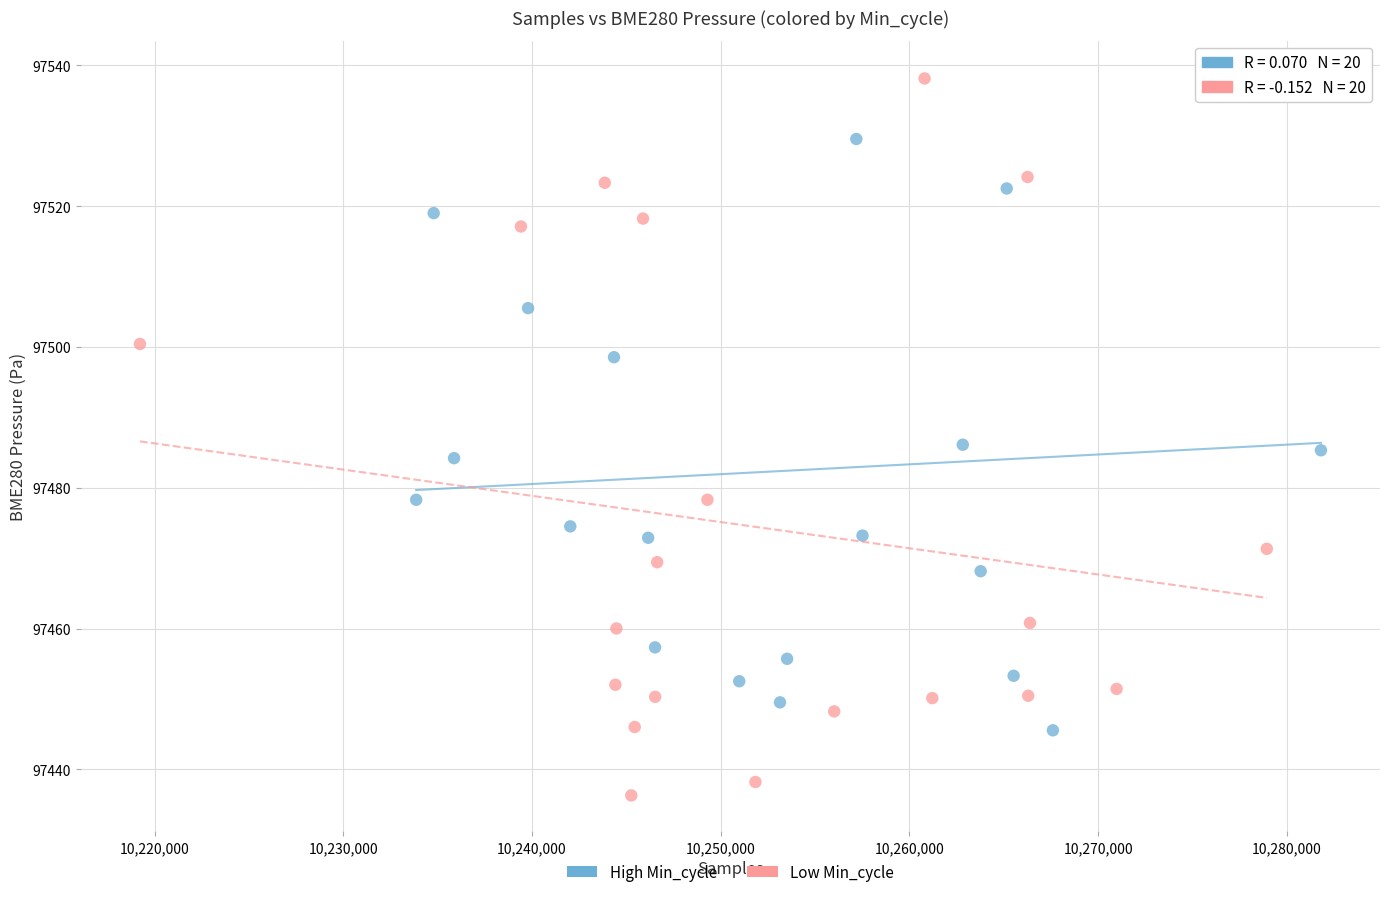

What are all the series names shown in the legend?

High Min_cycle, Low Min_cycle